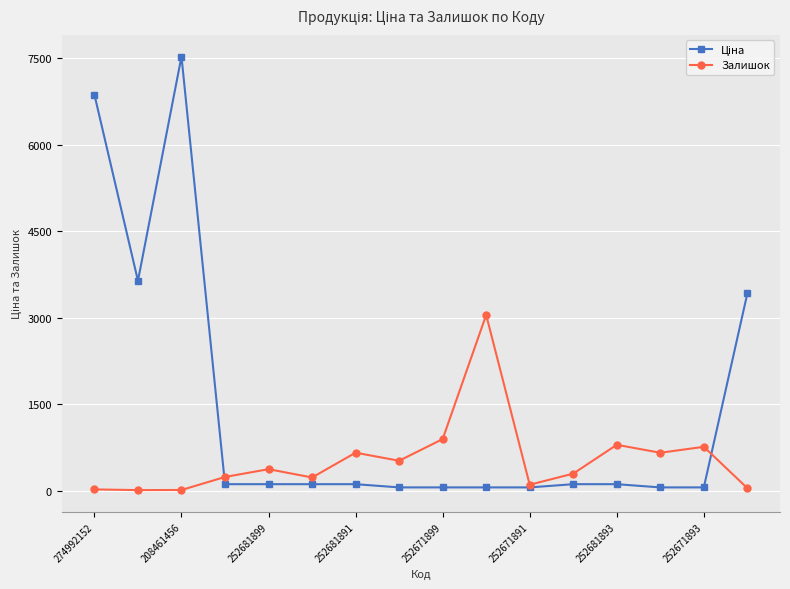

True or false: Залишок has more than 0 interior local peaks.

True